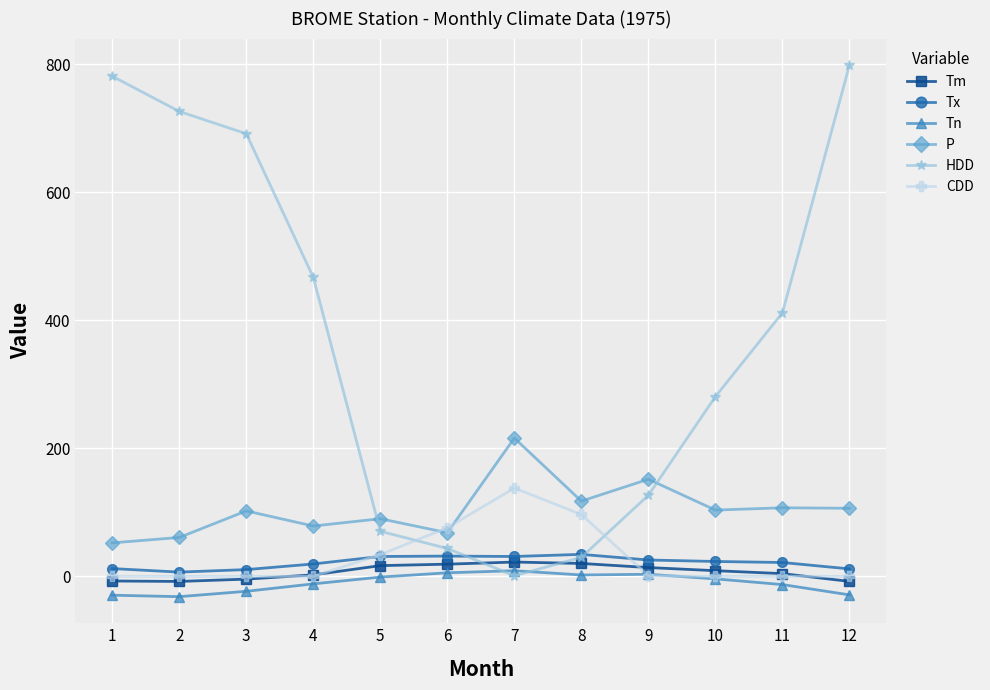

Which series has the largest total across all categories?

HDD